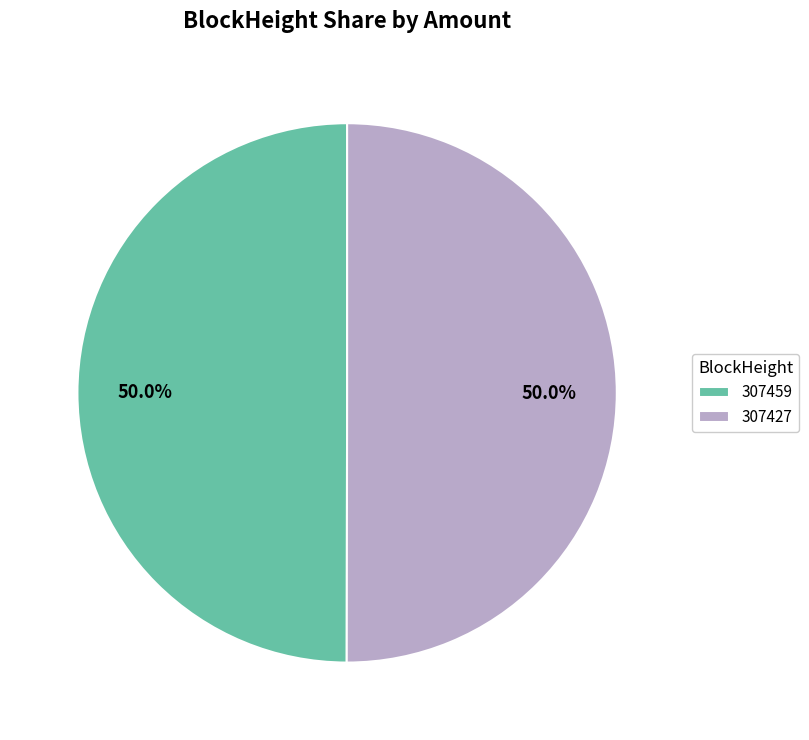

Combined, what portion of the pie is 307427 and 307459?

100.0%